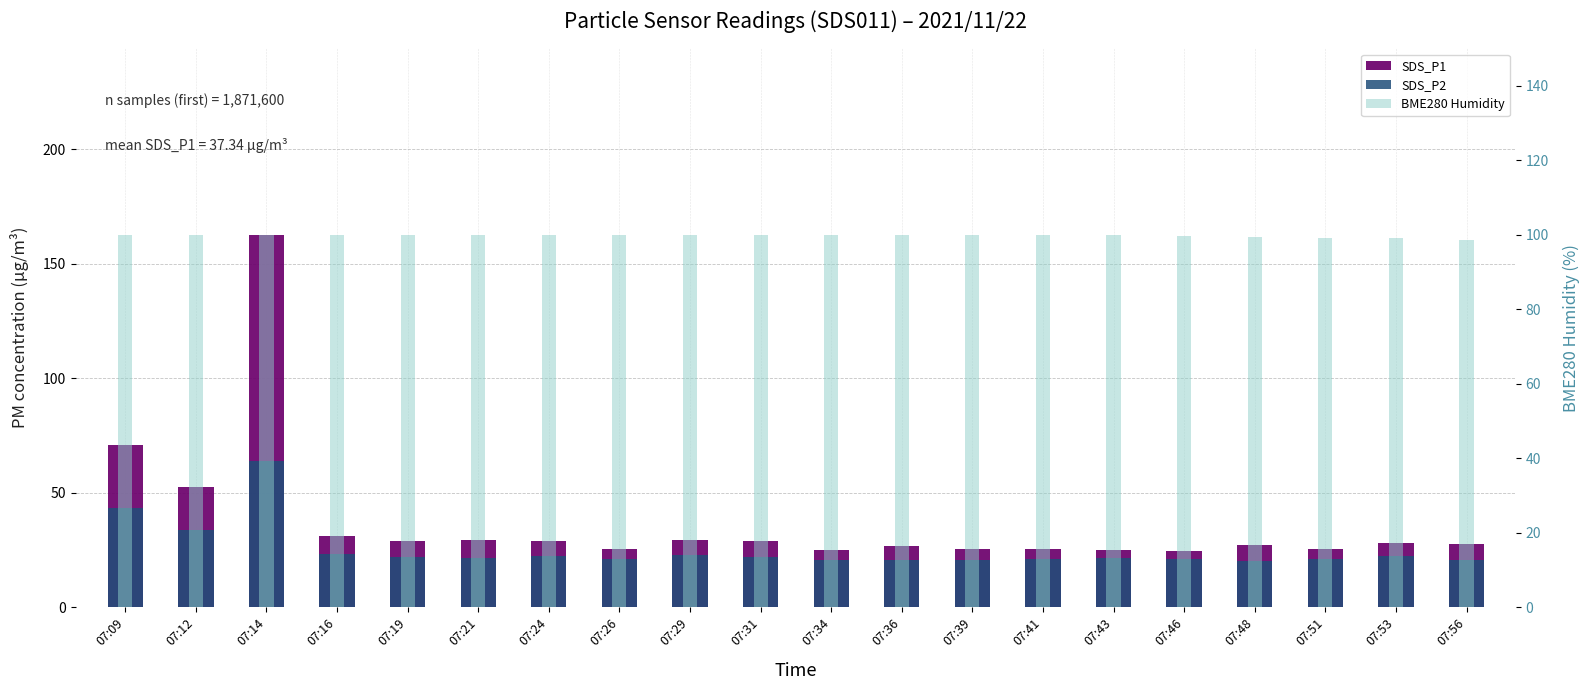

What is the greatest value displayed?

162.6